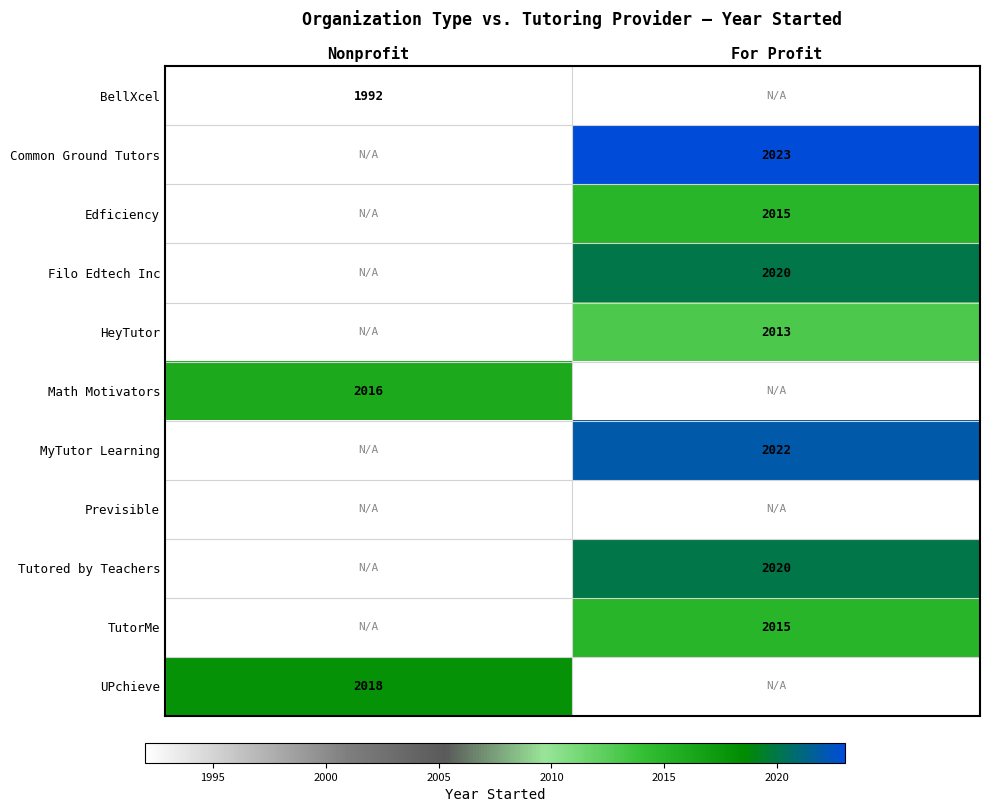

At how many categories does at least one series exceed 2016?

2